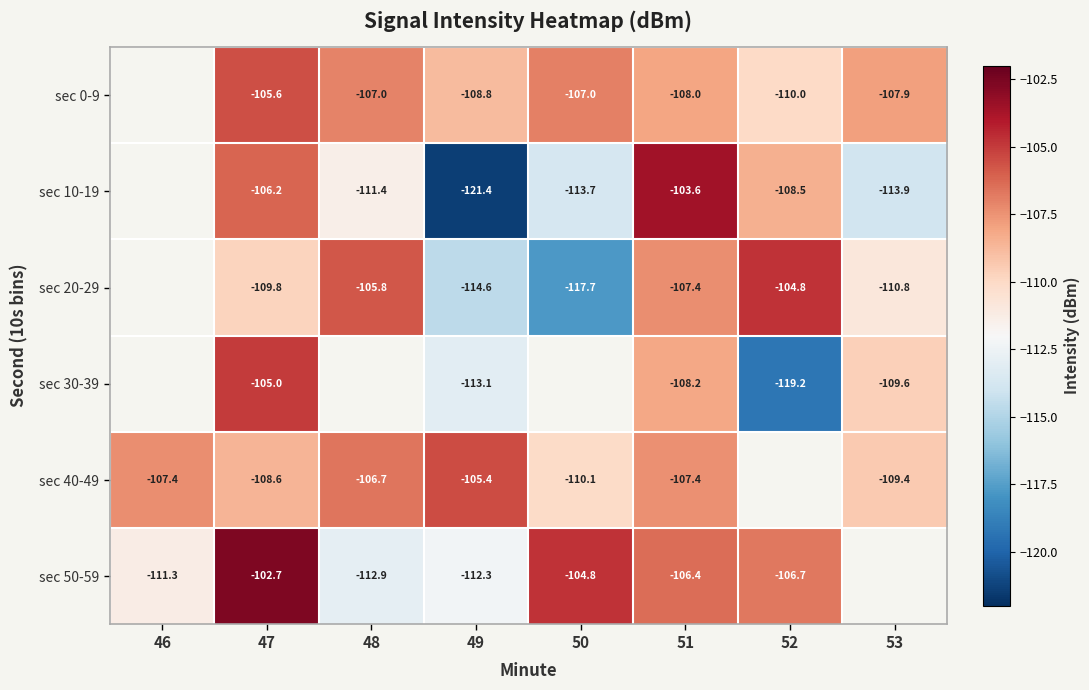

Which label corresponds to the largest value in the chart?

47